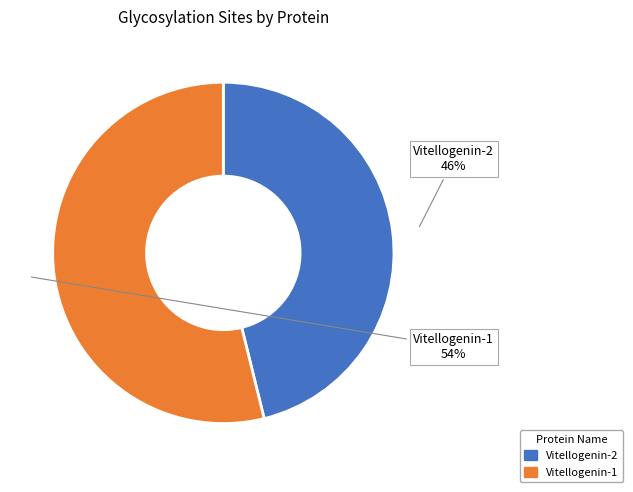

Between Vitellogenin-1 and Vitellogenin-2, which is larger?

Vitellogenin-1